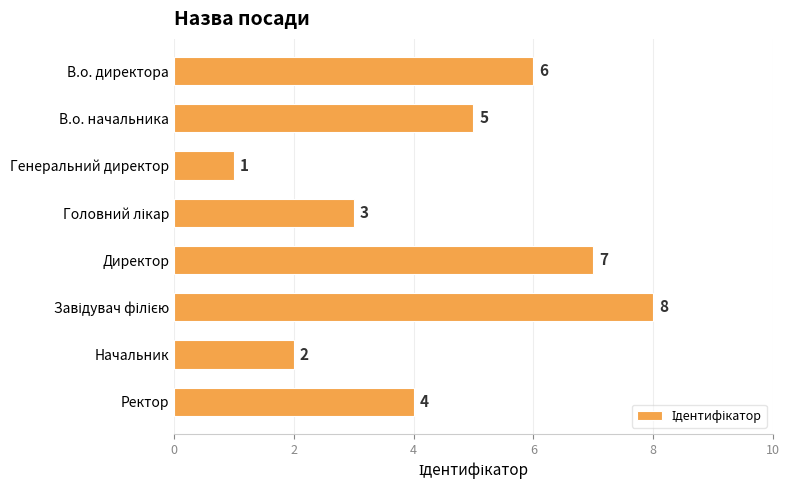

Count the values in the range 3 to 7.

5